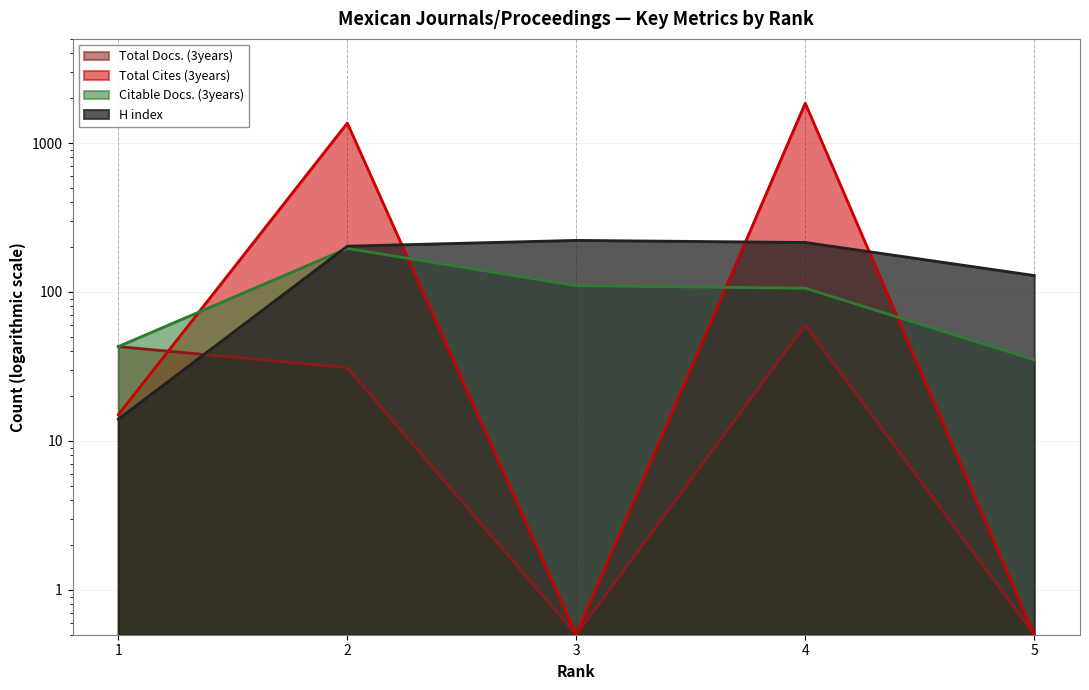

Which category has the highest value across all series?

4